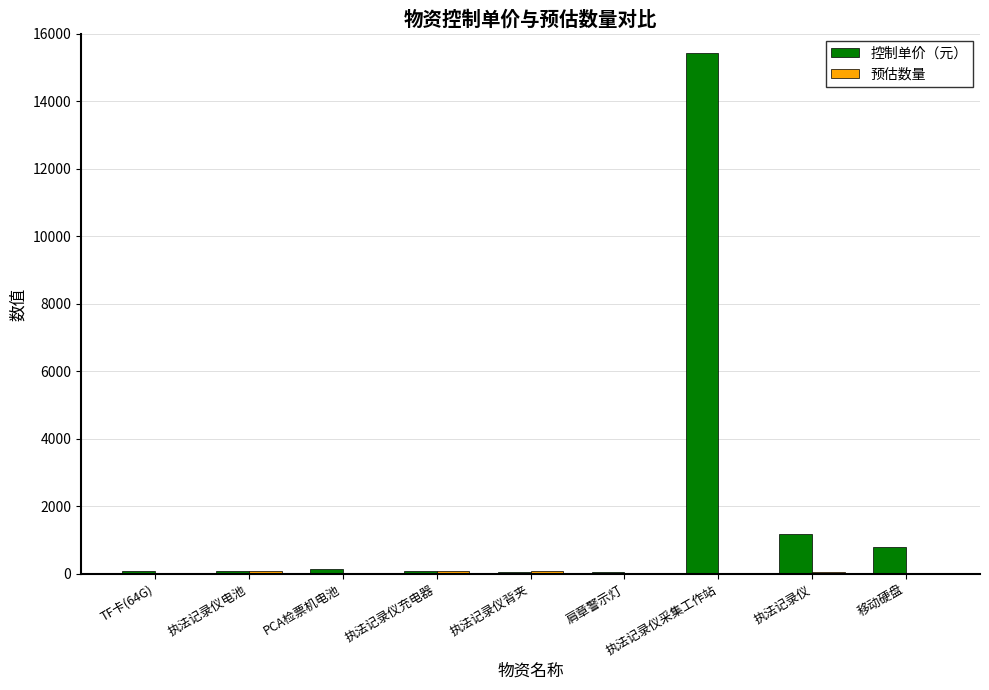

What is the maximum value shown in the chart?

15433